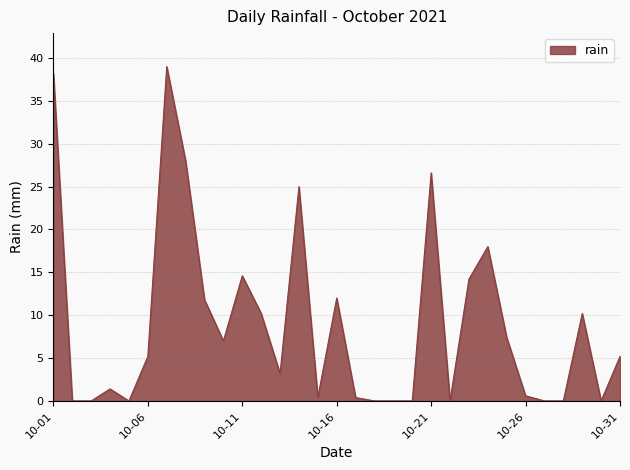

What is the difference between the maximum and minimum values?

39.0